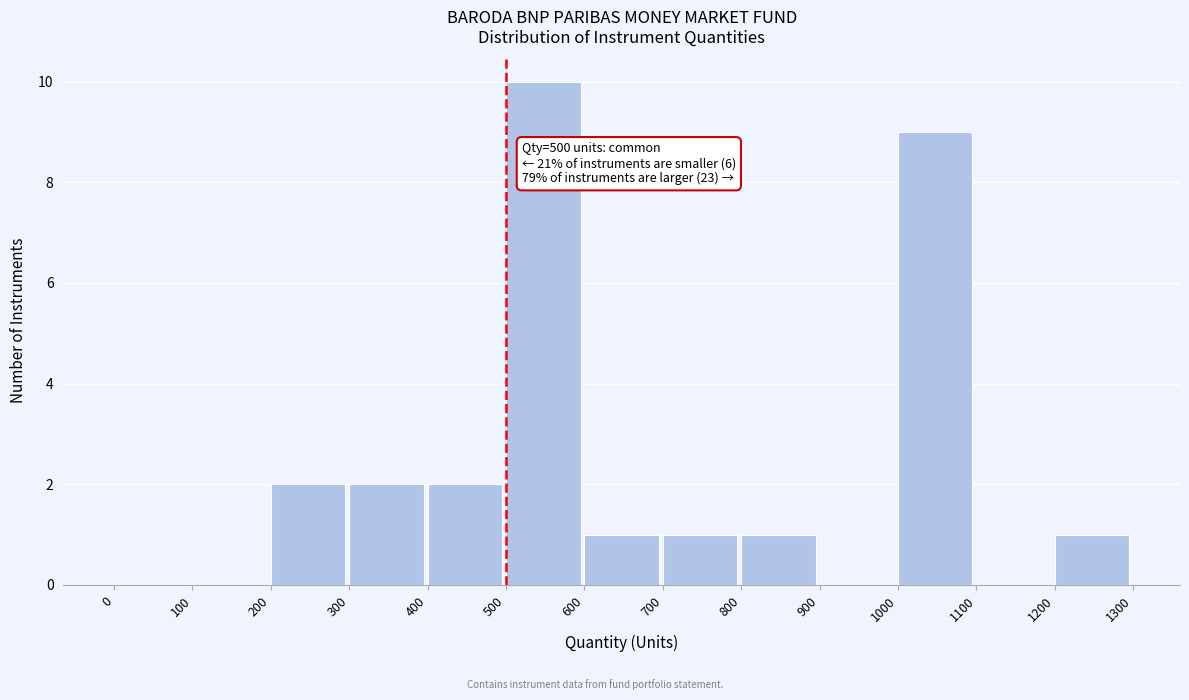

Over which range of the x-axis is the bar tallest?

500 to 600